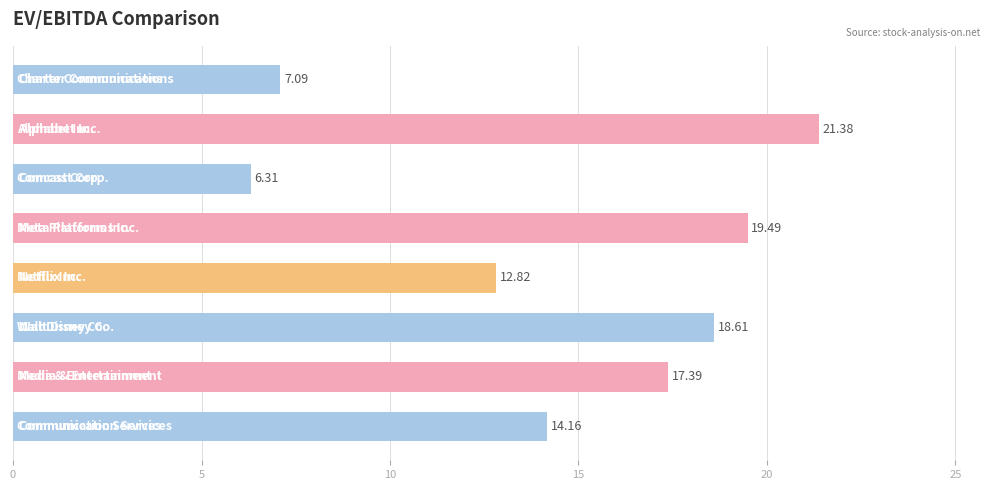

What is the average value?

14.7